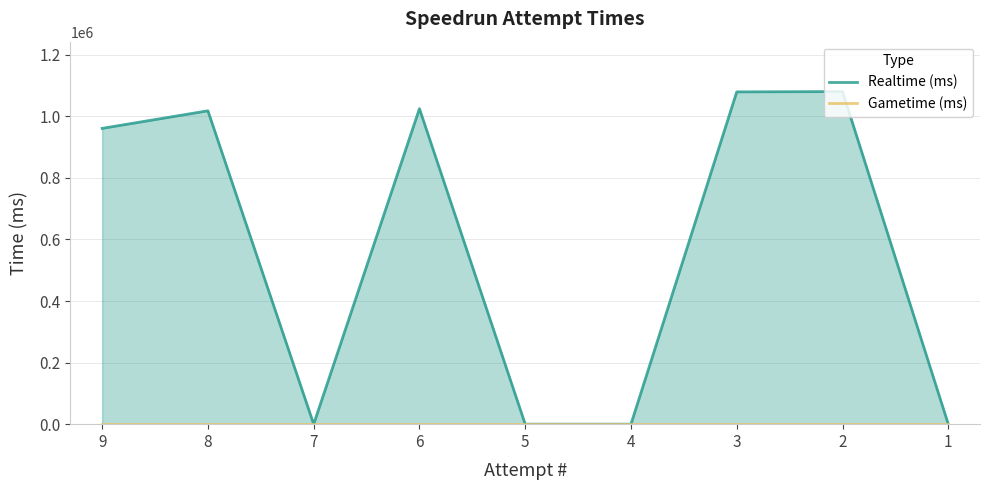

Which series changed the most between 8 and 5?

Realtime (ms)